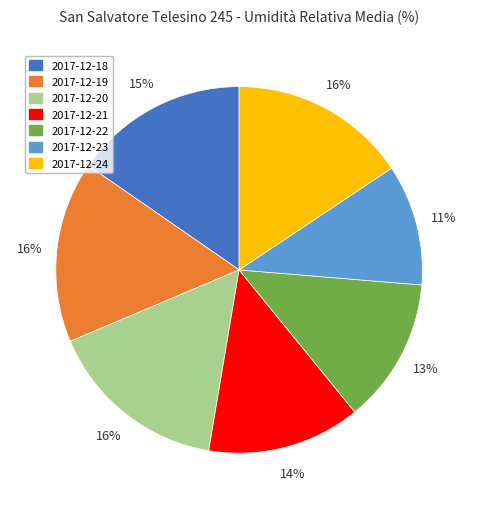

Approximately how many times larger is the value at 2017-12-22 compared to 2017-12-24?

0.8